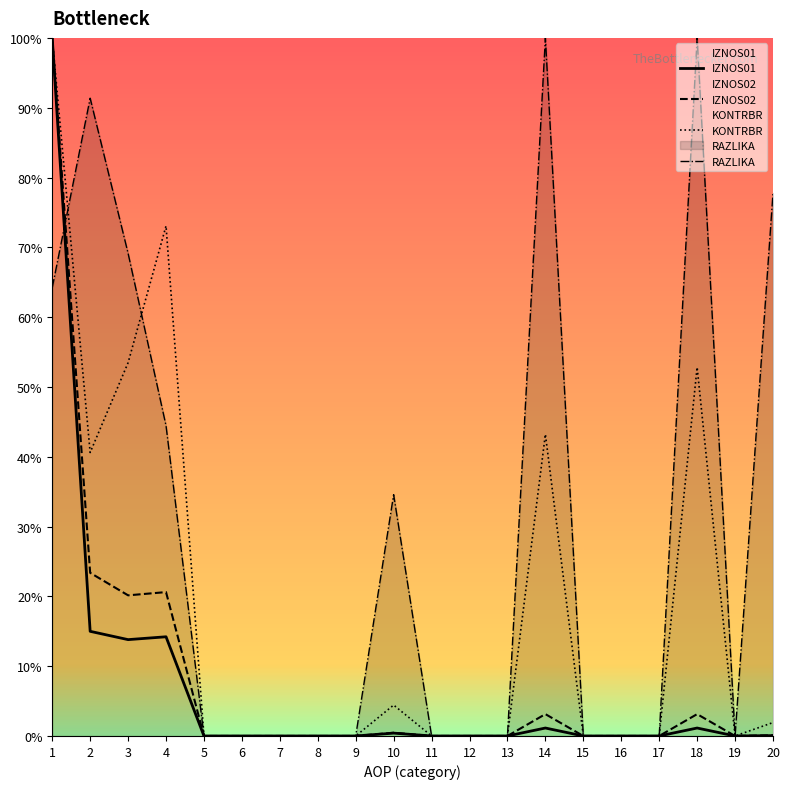

Which has a higher value, 13 or 8?

13